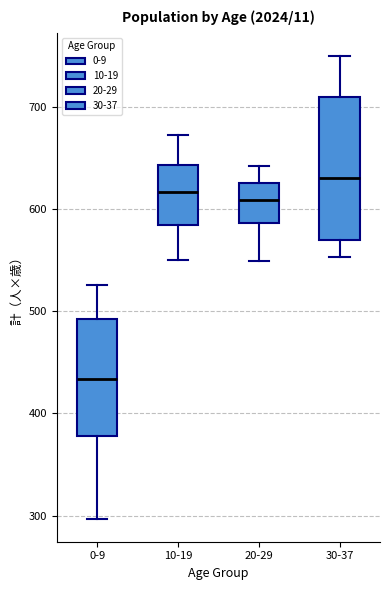

Where is the upper edge of the box for 30-37 on the y-axis? The values are not printed on the chart, so give them approximately, as read against the axis.

710